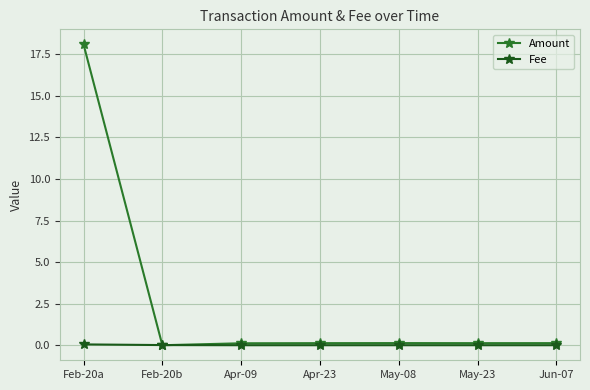

Reading right to left, what are all the values shown in this chart?

Amount: 0.1	0.1	0.1	0.1	0.1	0.0	18.1
Fee: 0.0	0.0	0.0	0.0	0.0	0.0	0.1